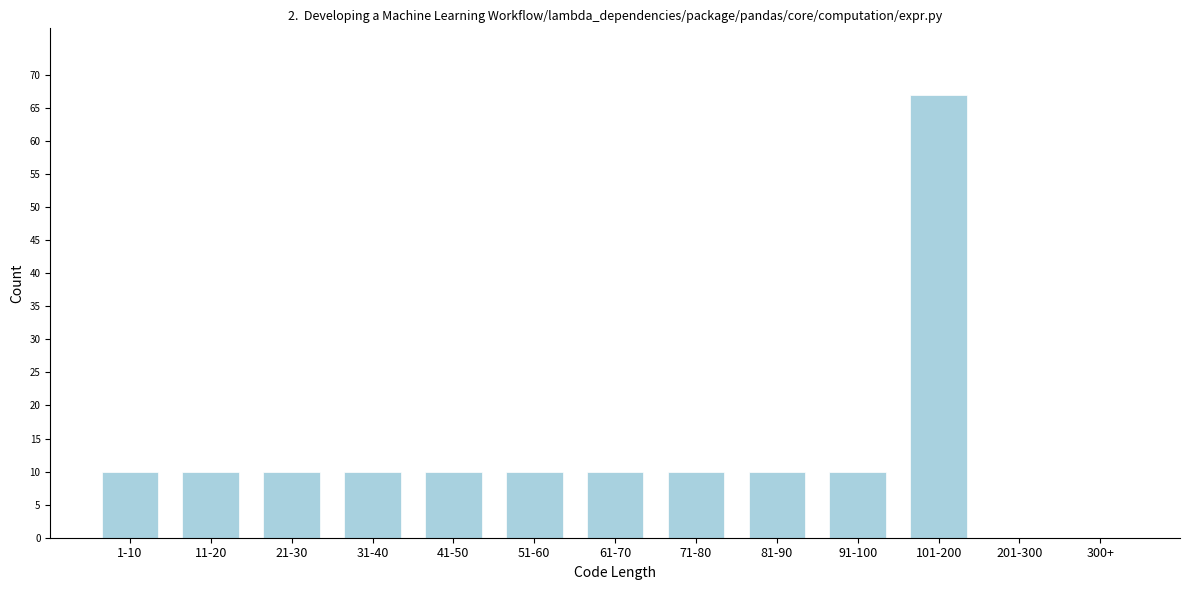

Reading right to left, what are all the values shown in this chart?

300+=0	201-300=0	101-200=67	91-100=10	81-90=10	71-80=10	61-70=10	51-60=10	41-50=10	31-40=10	21-30=10	11-20=10	1-10=10